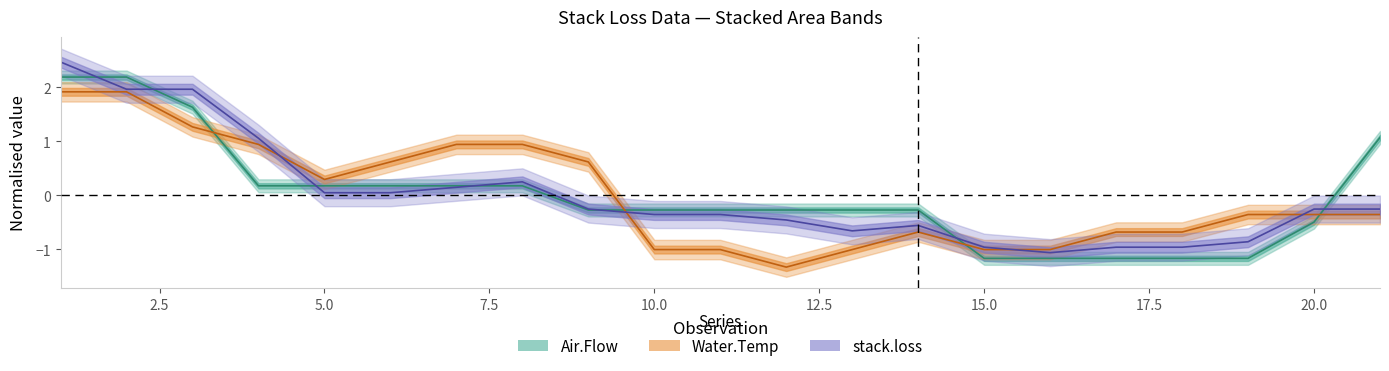

At which label does Air.Flow reach its peak?

1